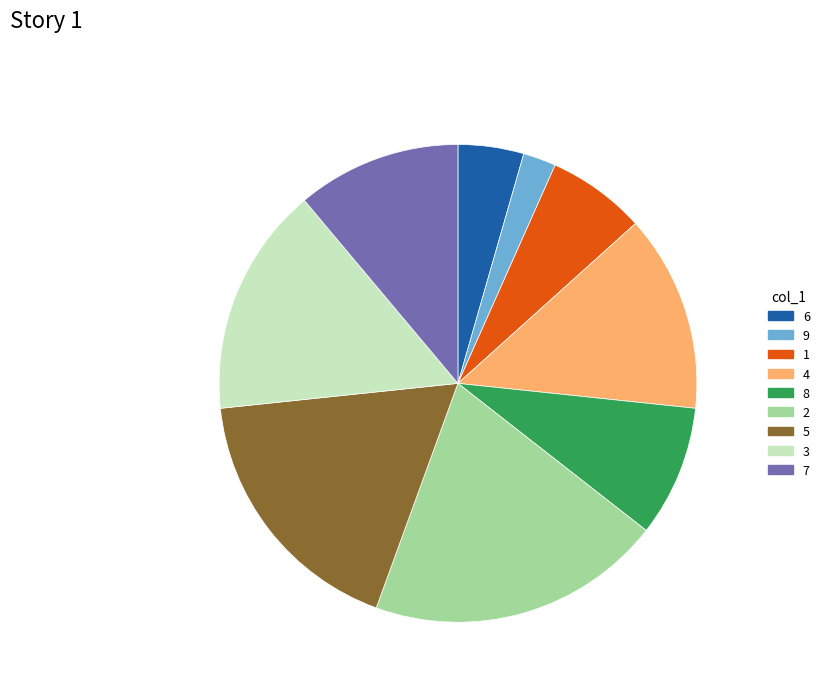

Is it true that 9 is 2% of the pie?

True